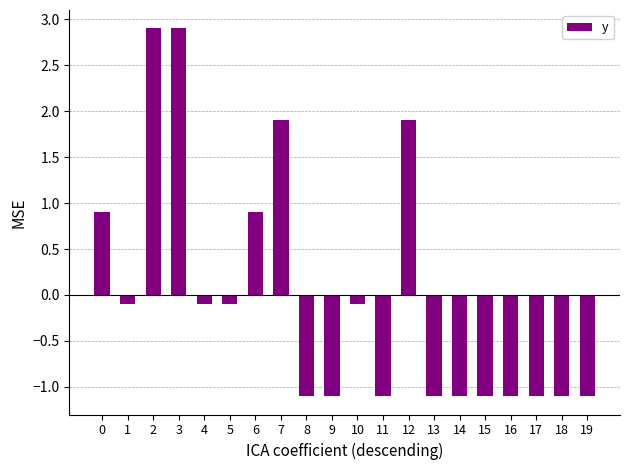

The chart shows a value of 1.9 at 7. True or false?

True